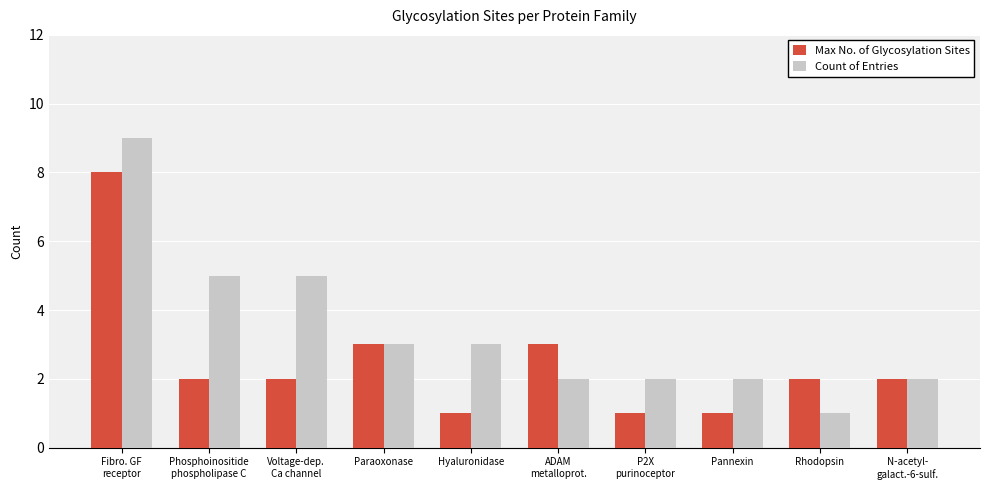

What is the greatest value displayed?

9